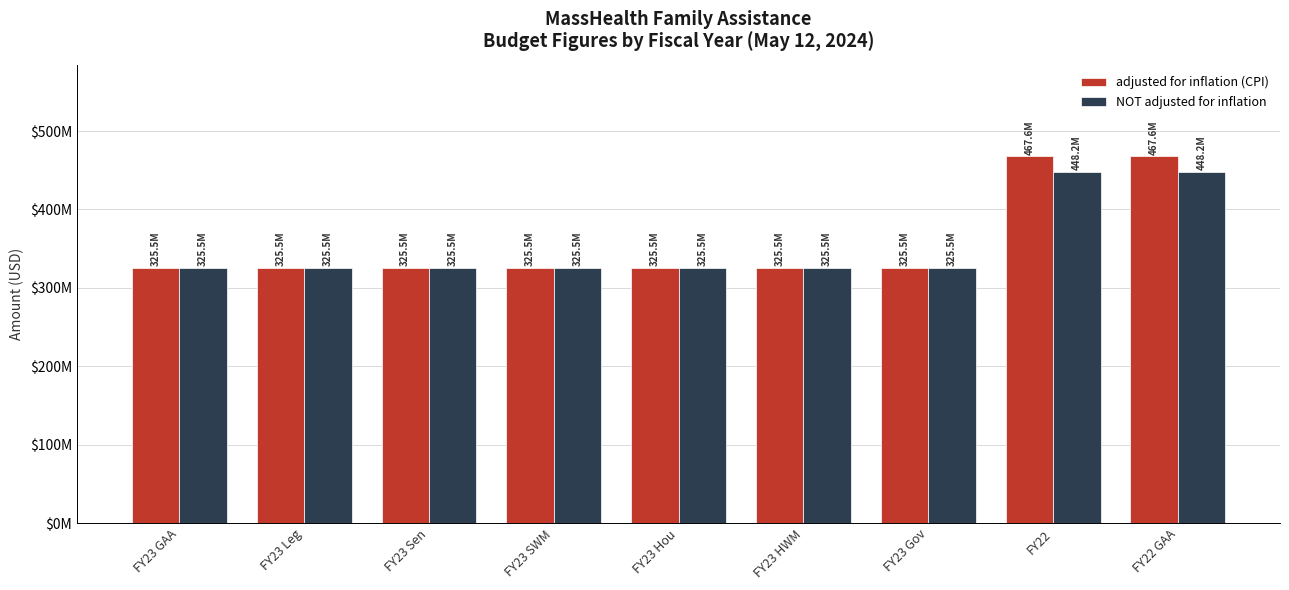

At how many categories does at least one series exceed 447938913?

2